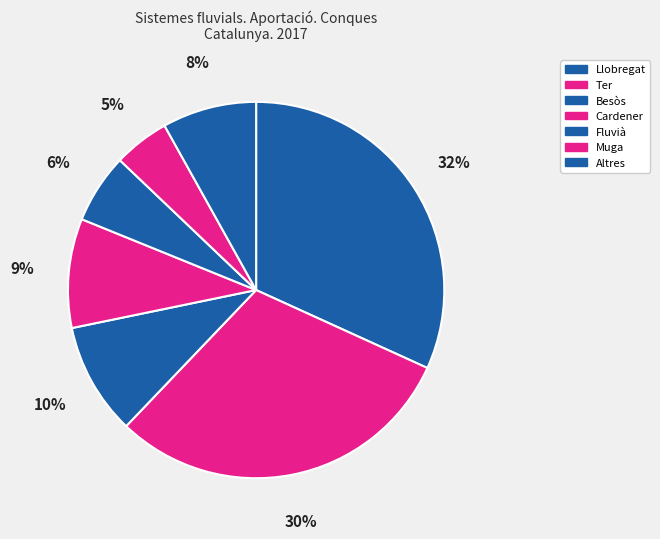

How many slices are in this pie chart?

7